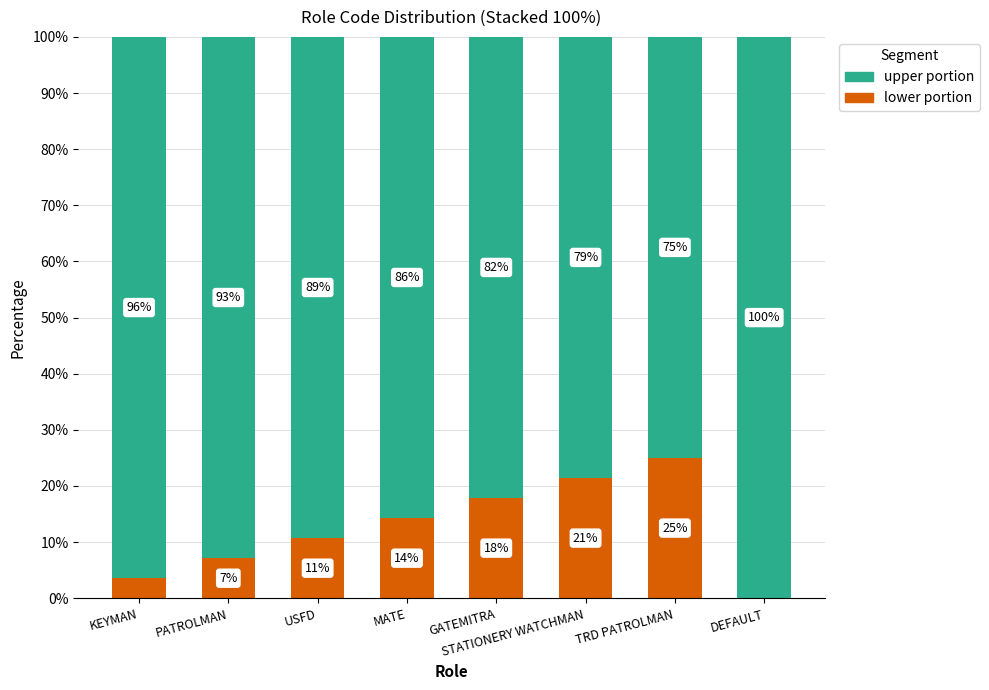

What is the total value across all series at KEYMAN?

100.0